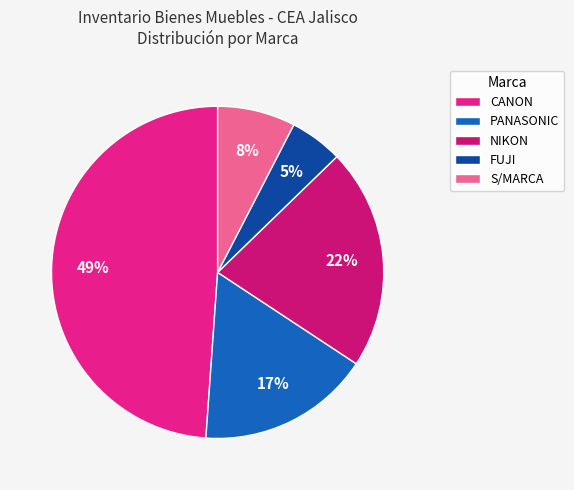

How many segments does this pie chart have?

5